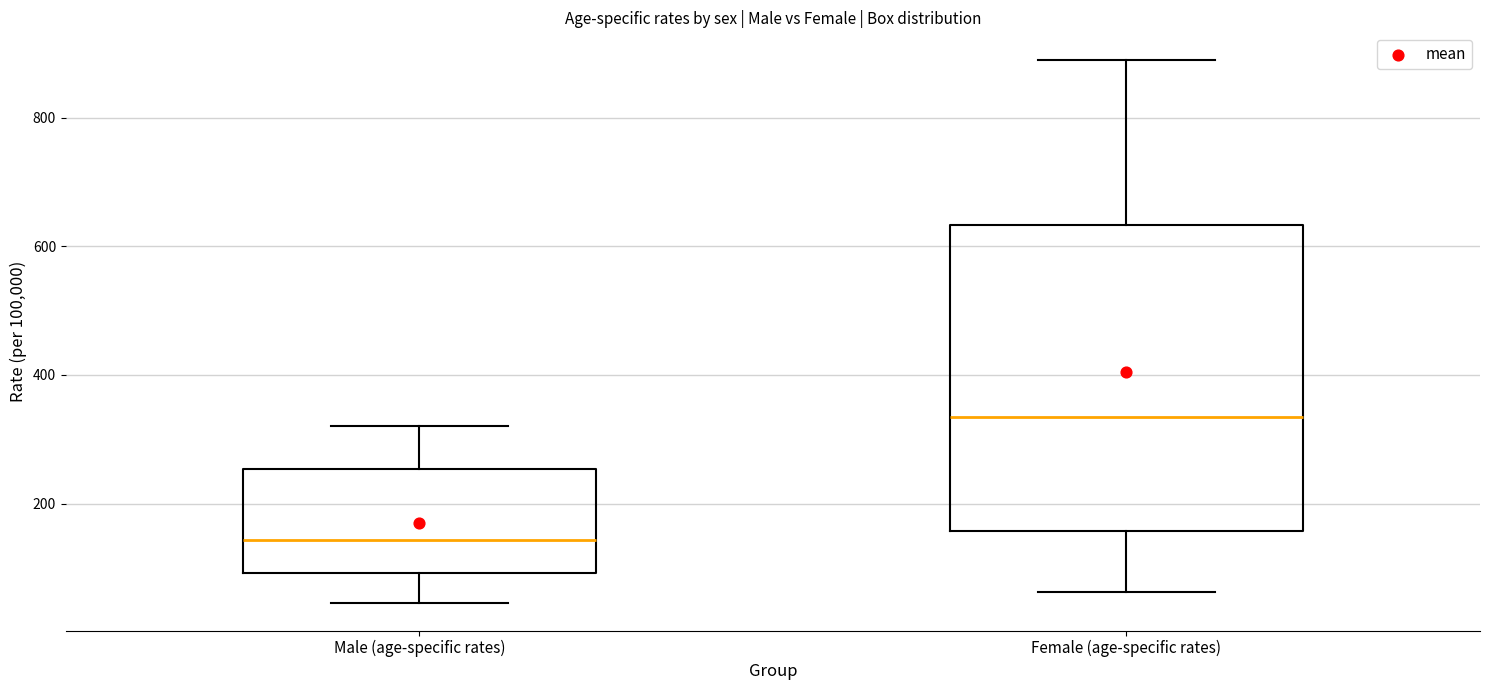

Reading left to right, transcribe this box plot: for each box, give where its median line is, the range the box spans, and where its two whiskers end, as read against the y-axis. The values are not printed on the chart, so give them approximately, as read against the axis.

Male (age-specific rates): median 140, box 100 to 260, whiskers 40 to 320
Female (age-specific rates): median 340, box 160 to 640, whiskers 60 to 900